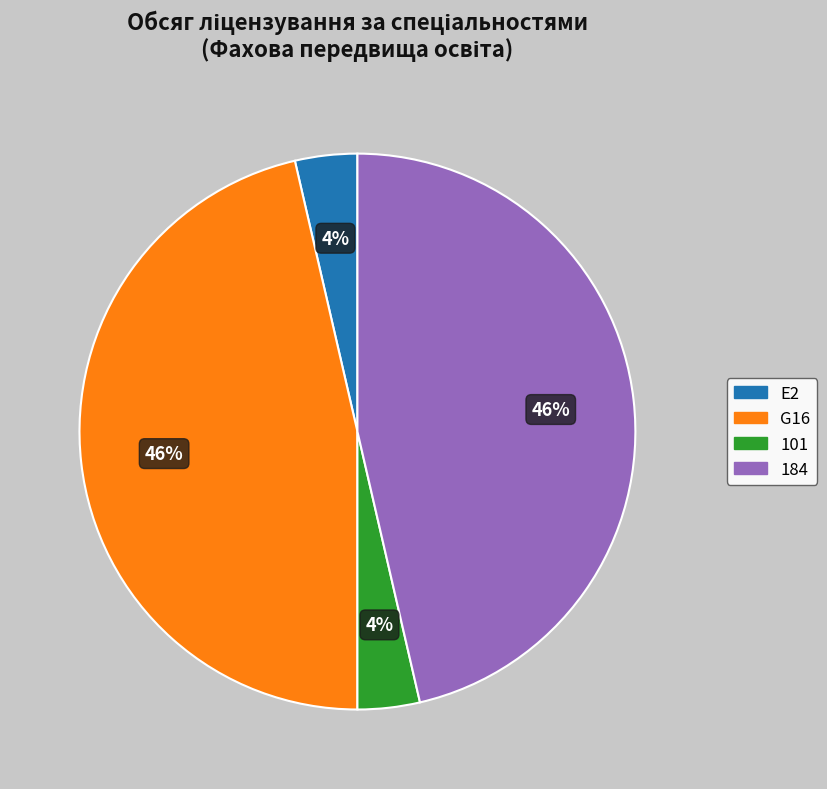

Is there any slice that represents more than half of the pie?

No